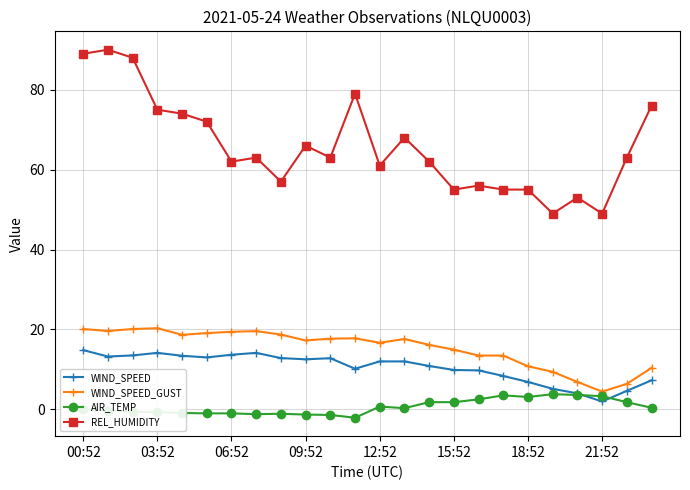

How many distinct data groups are displayed?

4